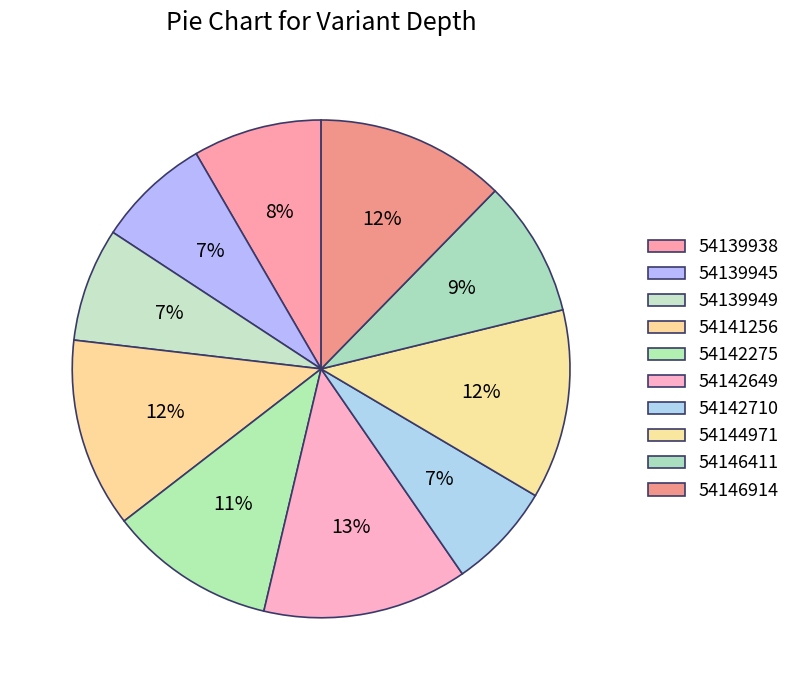

How many segments does this pie chart have?

10